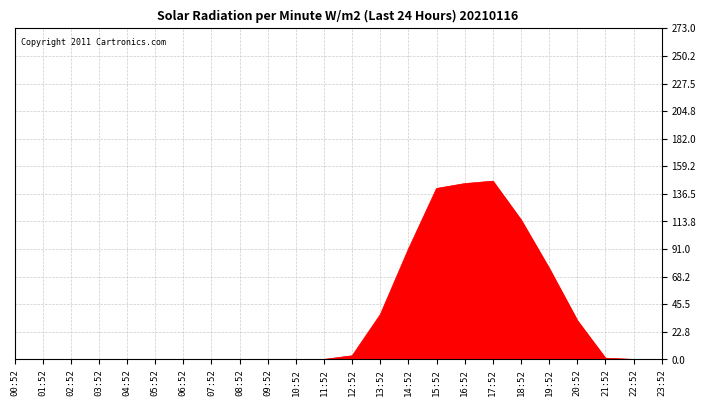

The value at 20:52 is 15. True or false?

False